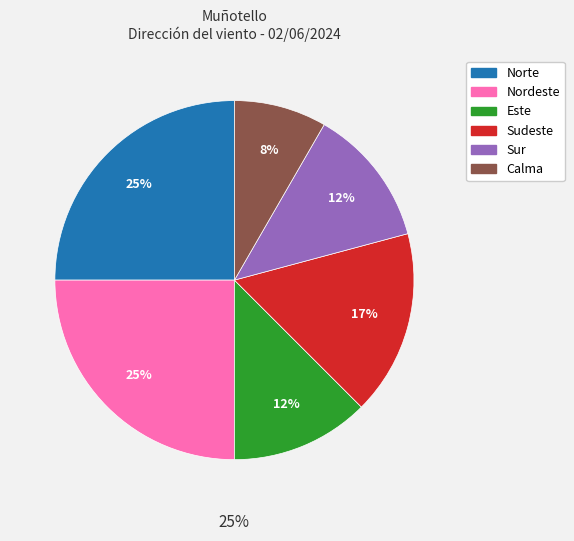

Do Nordeste and Sudeste together represent more than half of the pie?

No